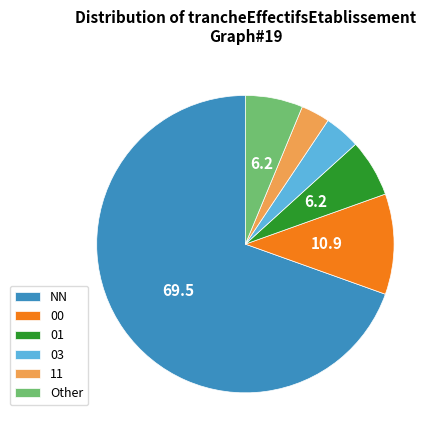

Is it true that 11 is 3% of the pie?

True